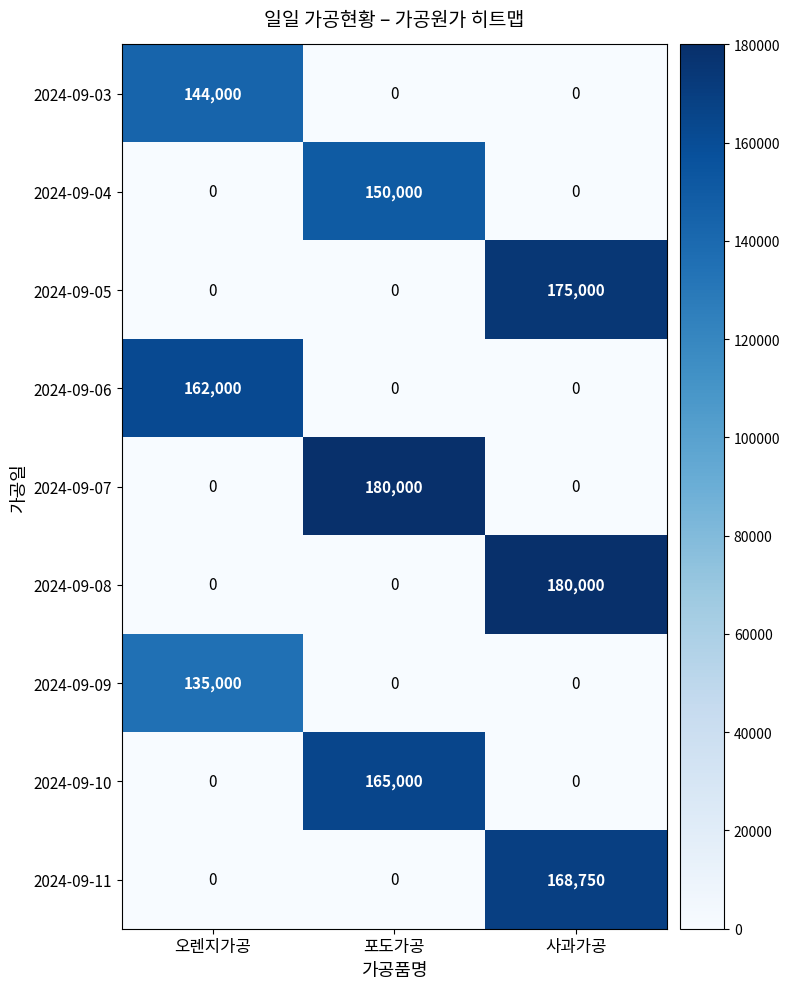

At how many categories does at least one series exceed 69979?

3